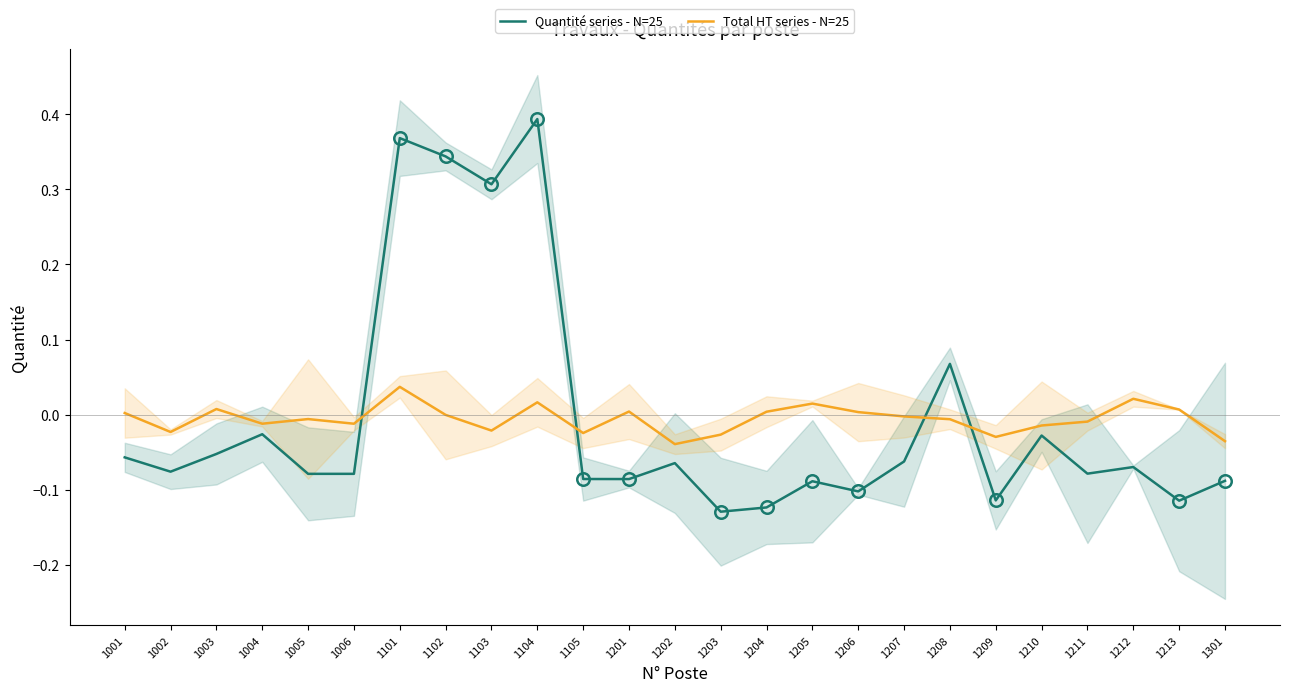

Is this an area chart (filled region under the line)?

No